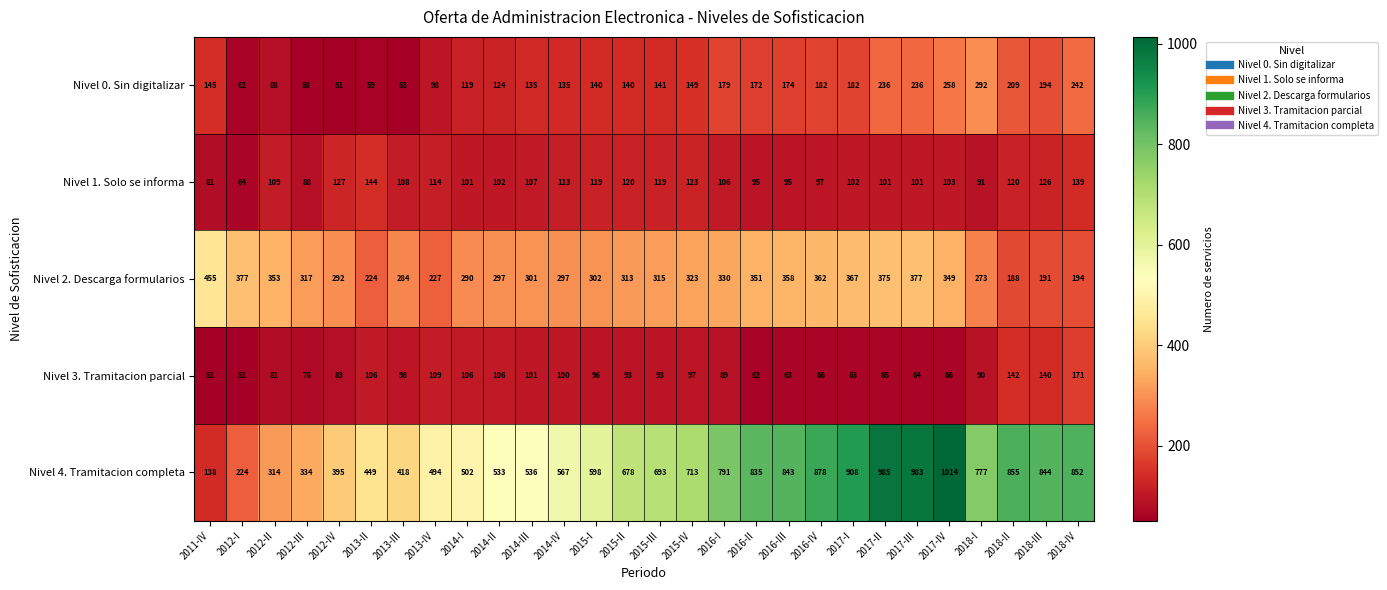

What is the greatest value displayed?

1014